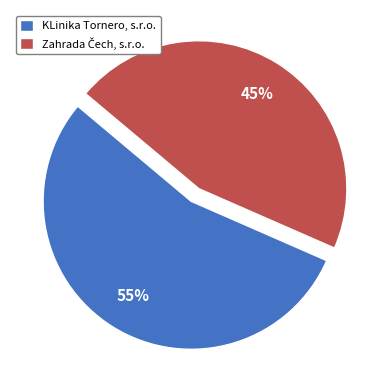

How many slices are in this pie chart?

2